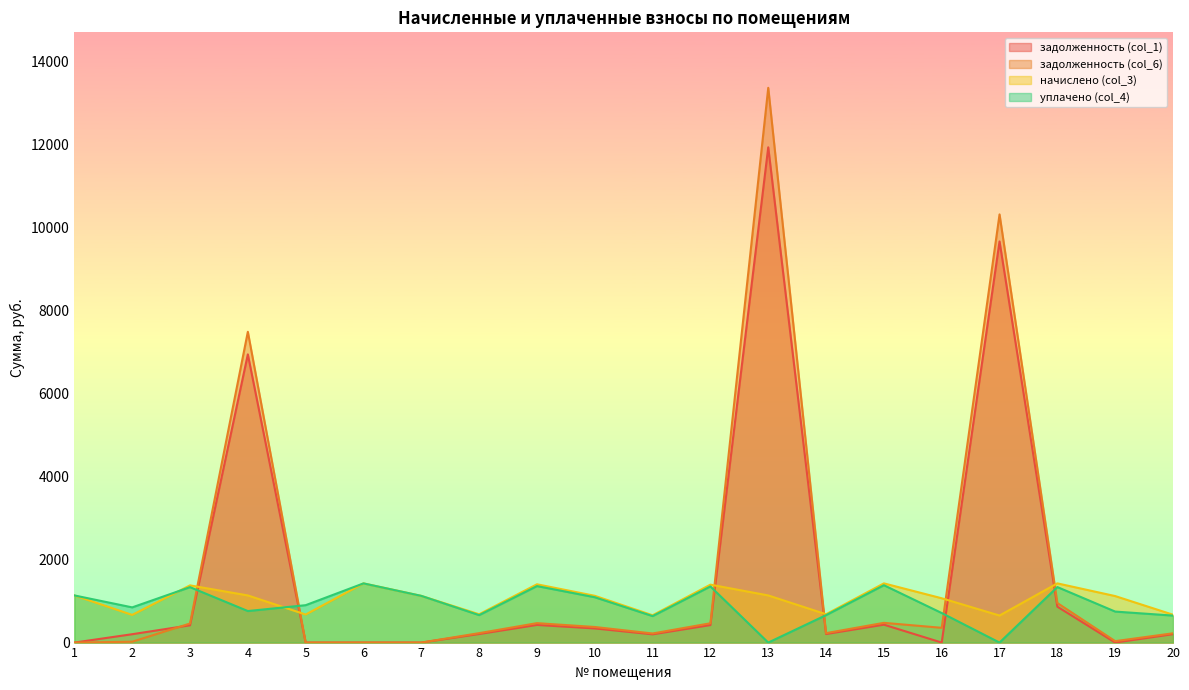

Does the chart display data point markers on the line(s)?

No